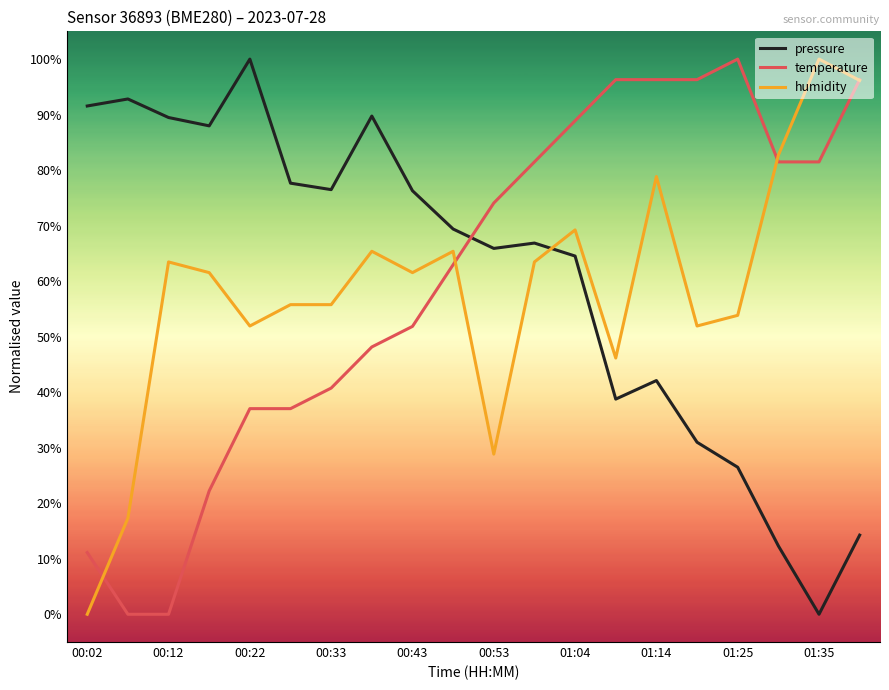

True or false: pressure and temperature cross at least once.

True